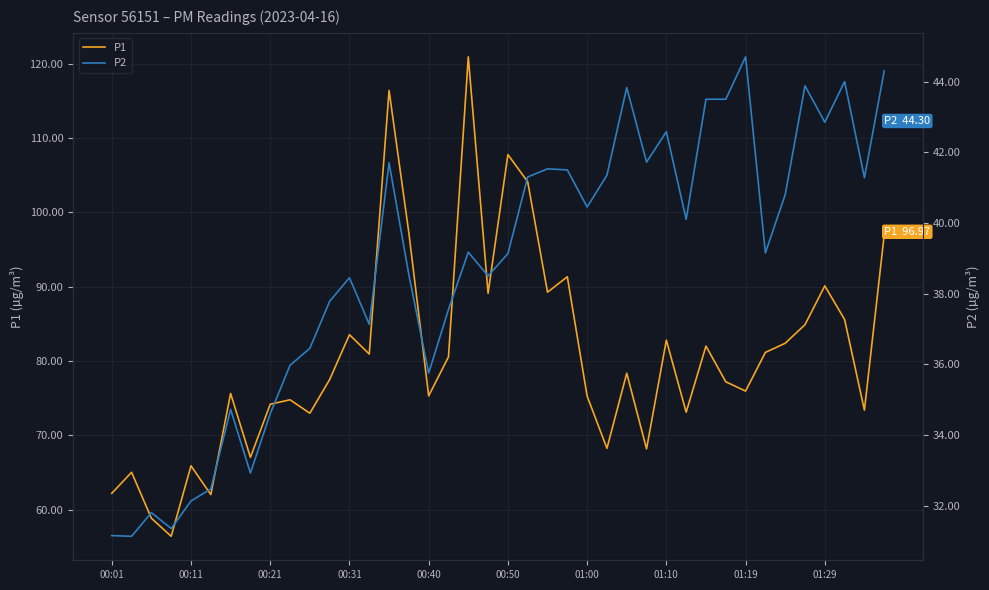

Does the chart display data point markers on the line(s)?

No